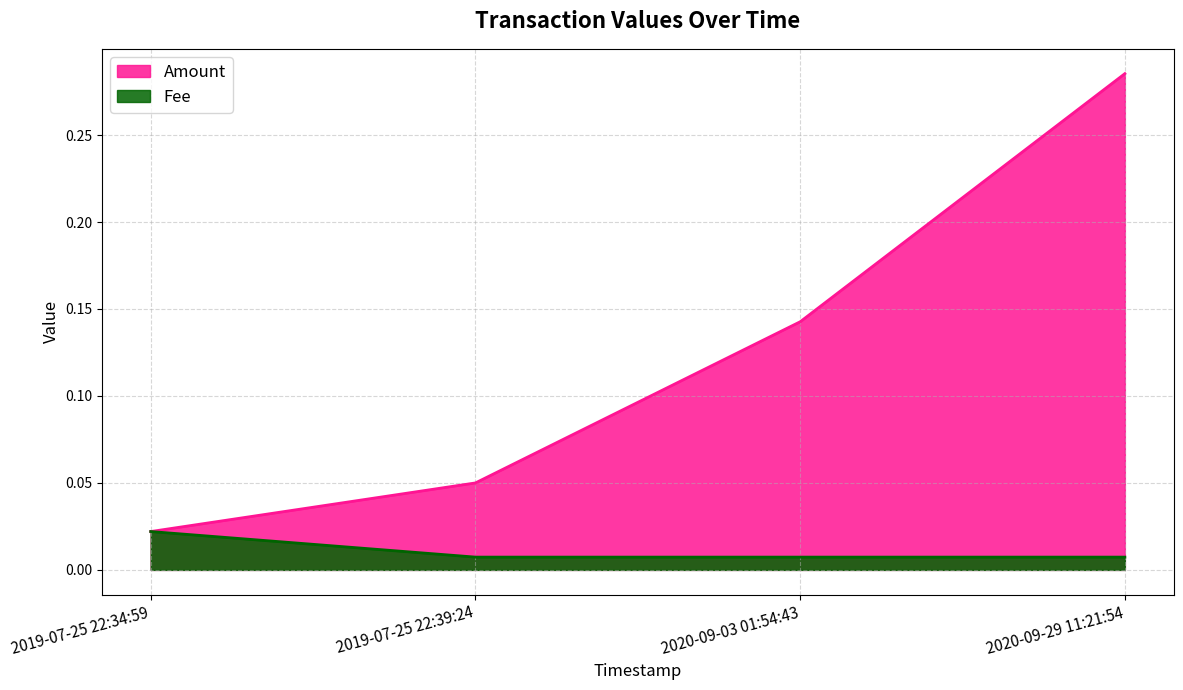

List the series in order of their peak value, highest first.

Amount, Fee